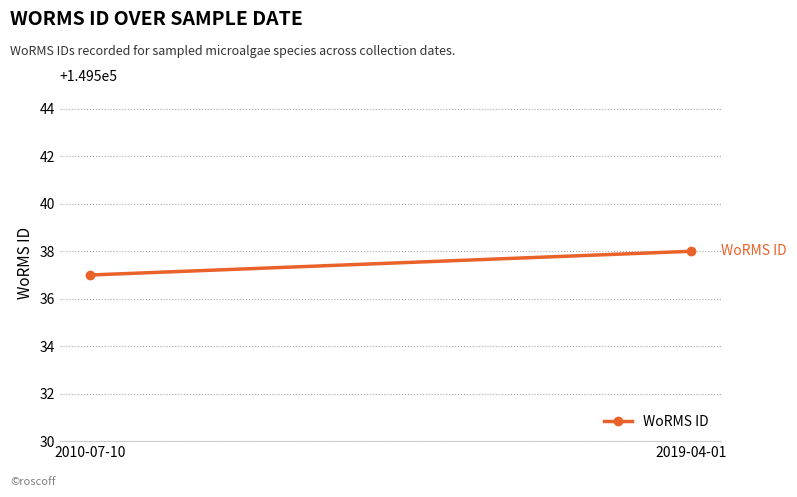

What position from the right is 2010-07-10?

2